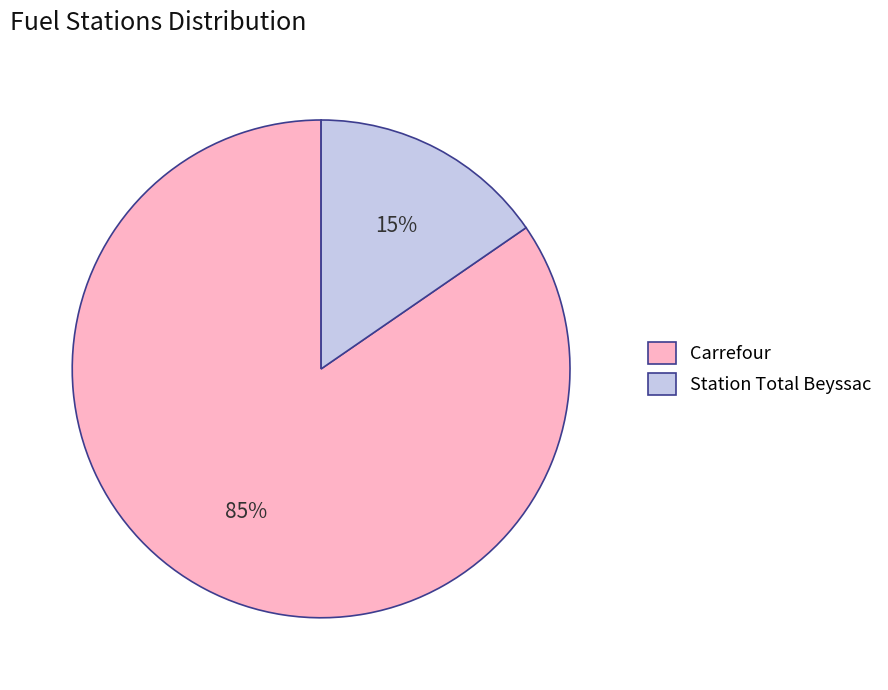

Between Carrefour and Station Total Beyssac, which is larger?

Carrefour